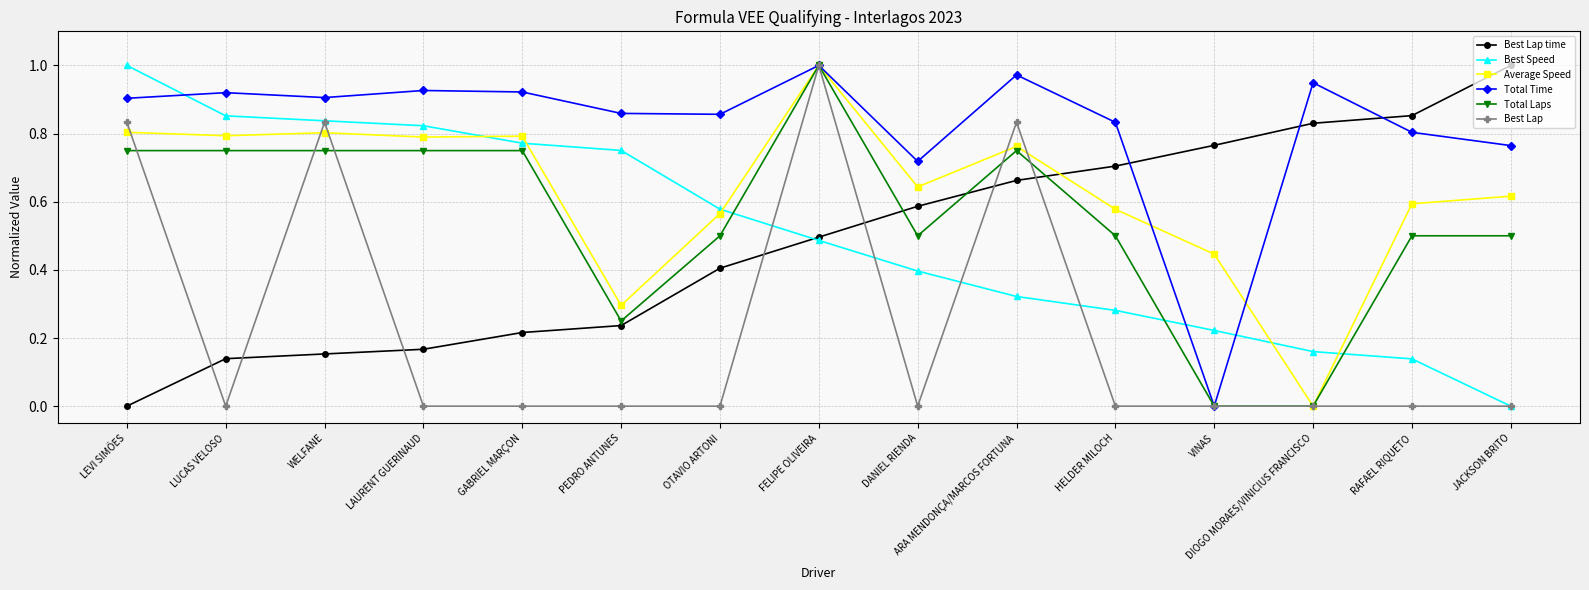

What is the label of the 10th point from the right?

PEDRO ANTUNES